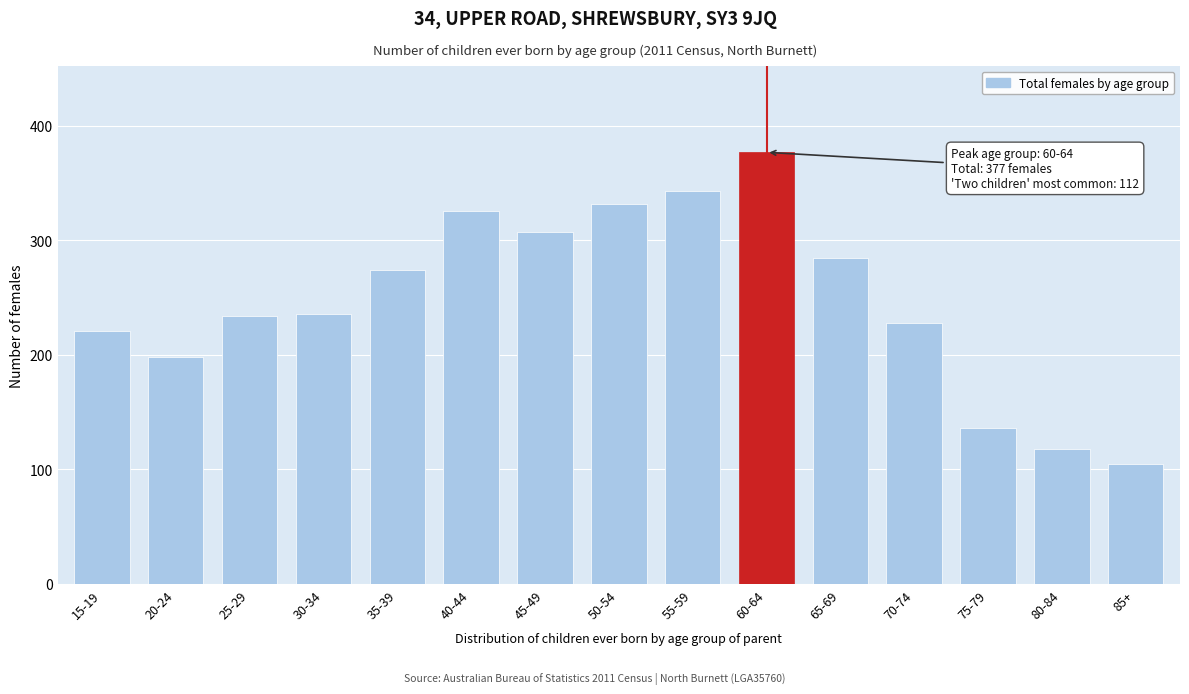

Reading right to left, what are all the values shown in this chart?

105	118	136	228	285	377	343	332	307	326	274	236	234	198	221